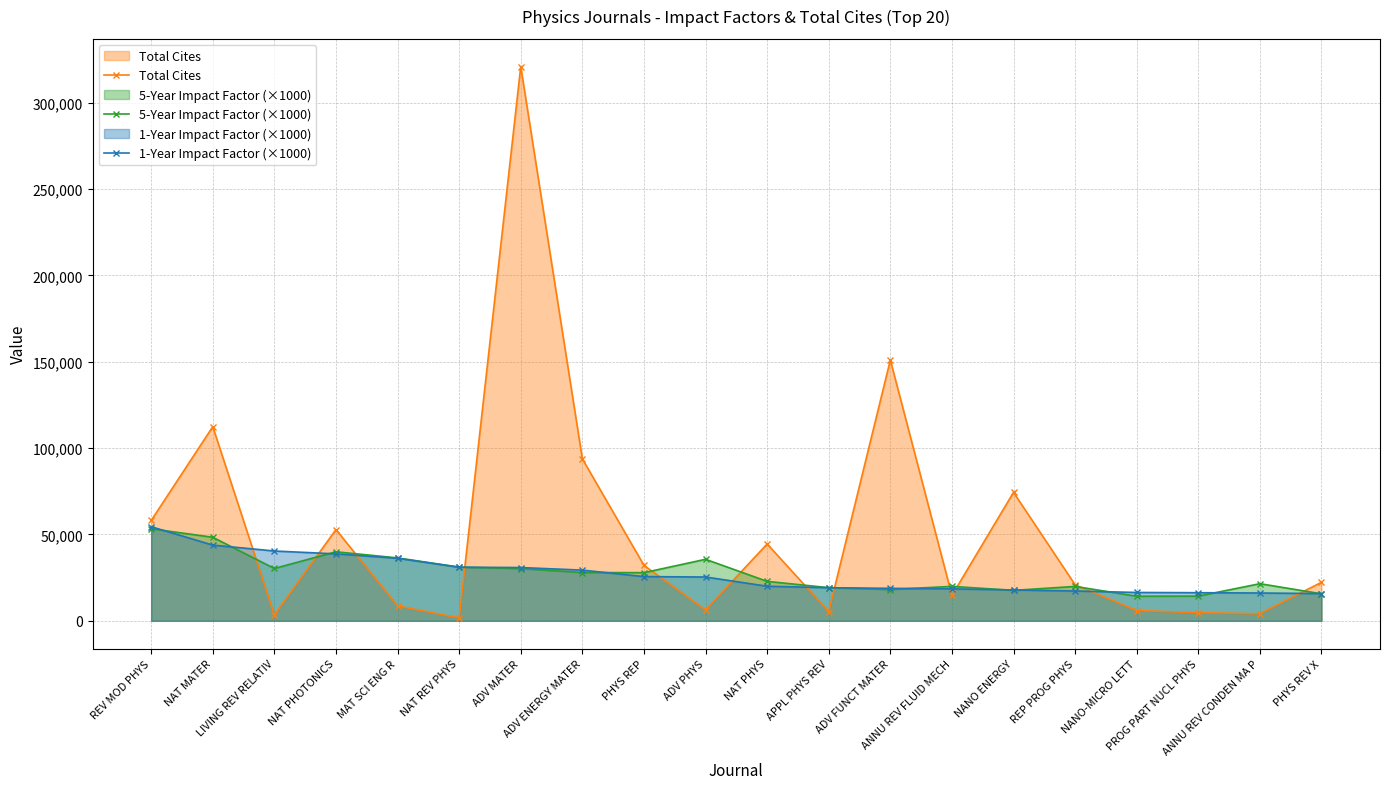

What are all the series names shown in the legend?

Total Cites, 5-Year Impact Factor (×1000), 1-Year Impact Factor (×1000)